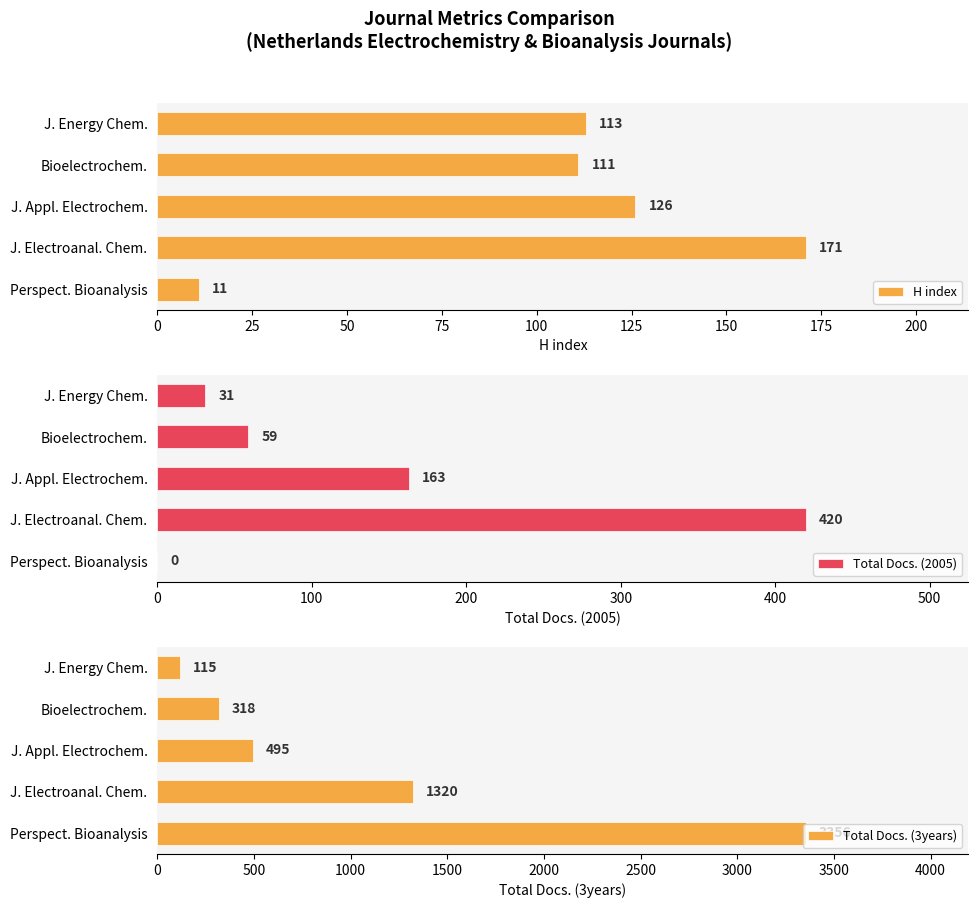

Rank the series by their maximum value, from lowest to highest.

H index, Total Docs. (2005), Total Docs. (3years)